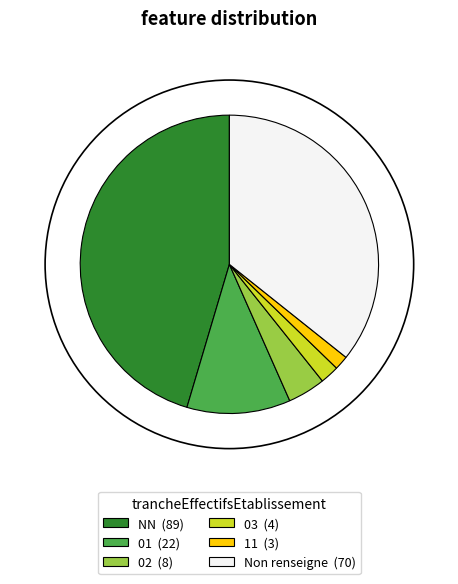

Does any single category account for the majority?

No